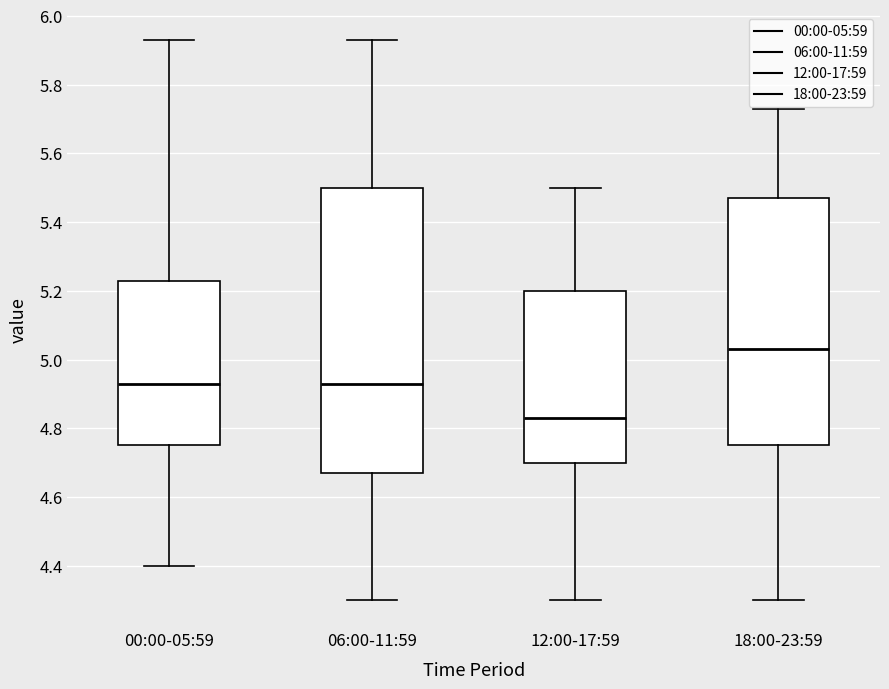

Reading left to right, transcribe this box plot: for each box, give where its median line is, the range the box spans, and where its two whiskers end, as read against the y-axis. The values are not printed on the chart, so give them approximately, as read against the axis.

00:00-05:59: median 4.94, box 4.76 to 5.24, whiskers 4.40 to 5.94
06:00-11:59: median 4.94, box 4.68 to 5.50, whiskers 4.30 to 5.94
12:00-17:59: median 4.84, box 4.70 to 5.20, whiskers 4.30 to 5.50
18:00-23:59: median 5.04, box 4.76 to 5.48, whiskers 4.30 to 5.74